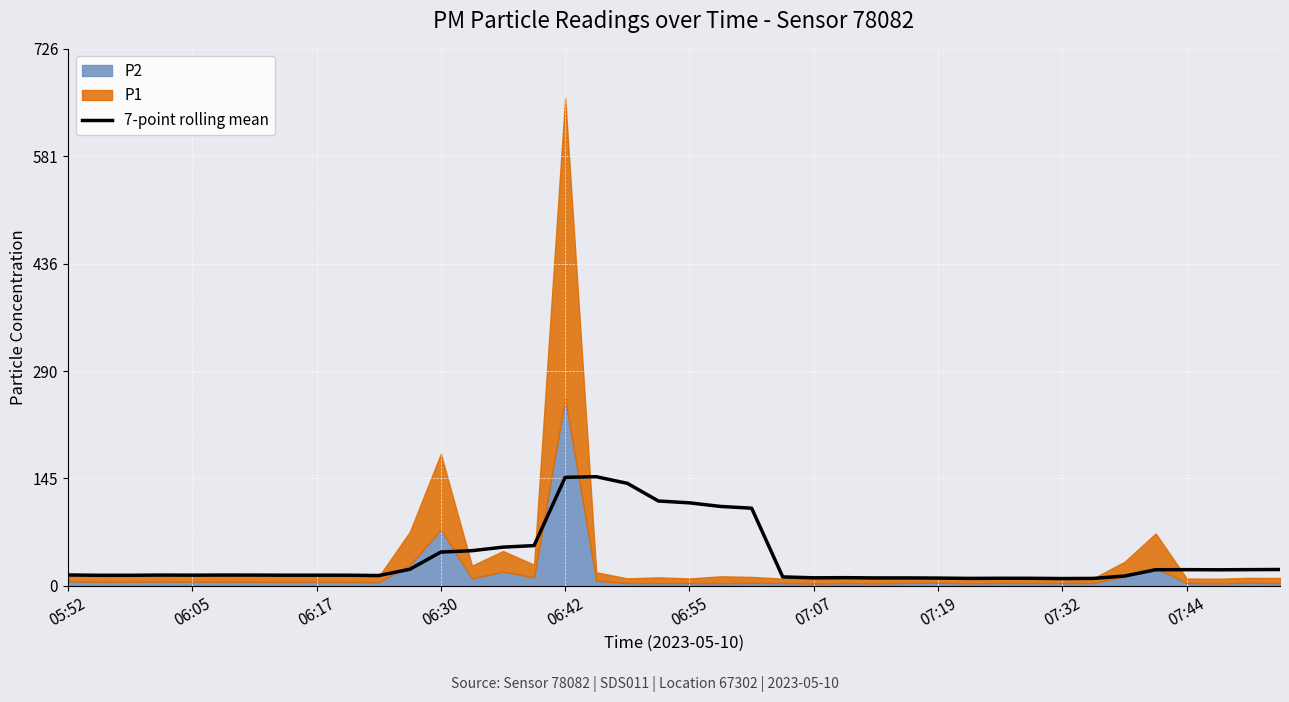

What is the sum of all values?

1495.2